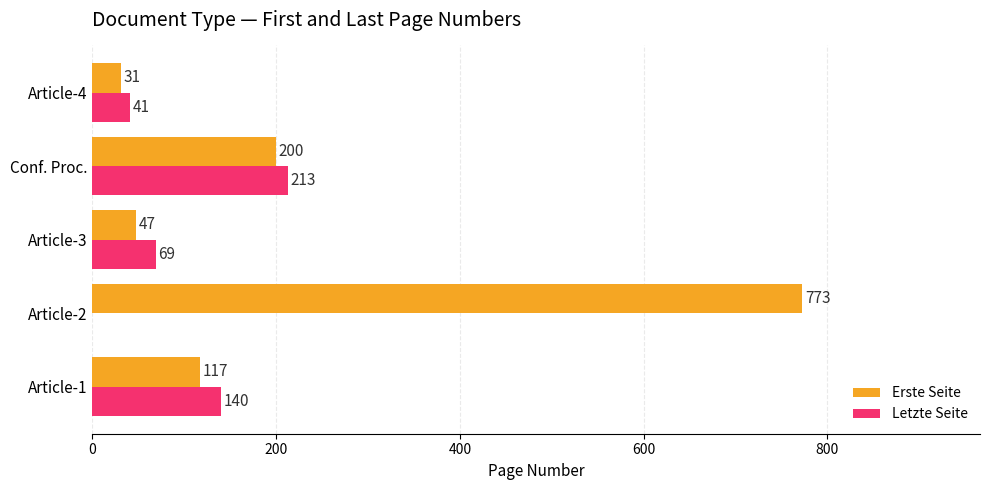

What is the maximum value for Letzte Seite?

213